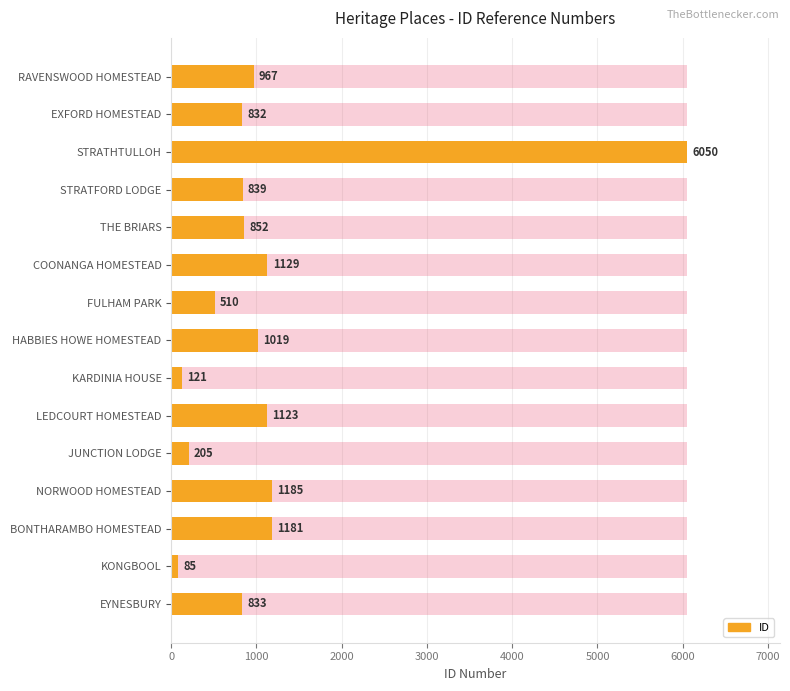

Reading right to left, transcribe all the data shown in this chart.

833	85	1181	1185	205	1123	121	1019	510	1129	852	839	6050	832	967